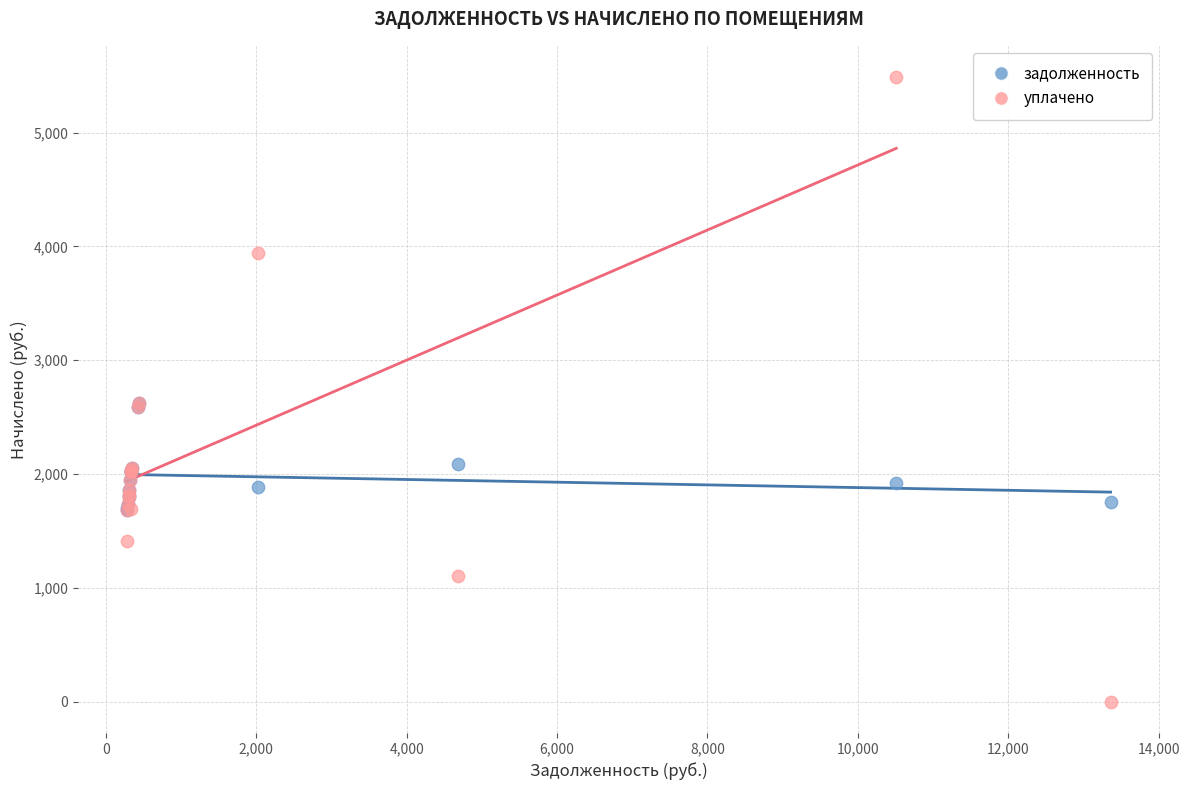

What are all the series names shown in the legend?

задолженность, уплачено